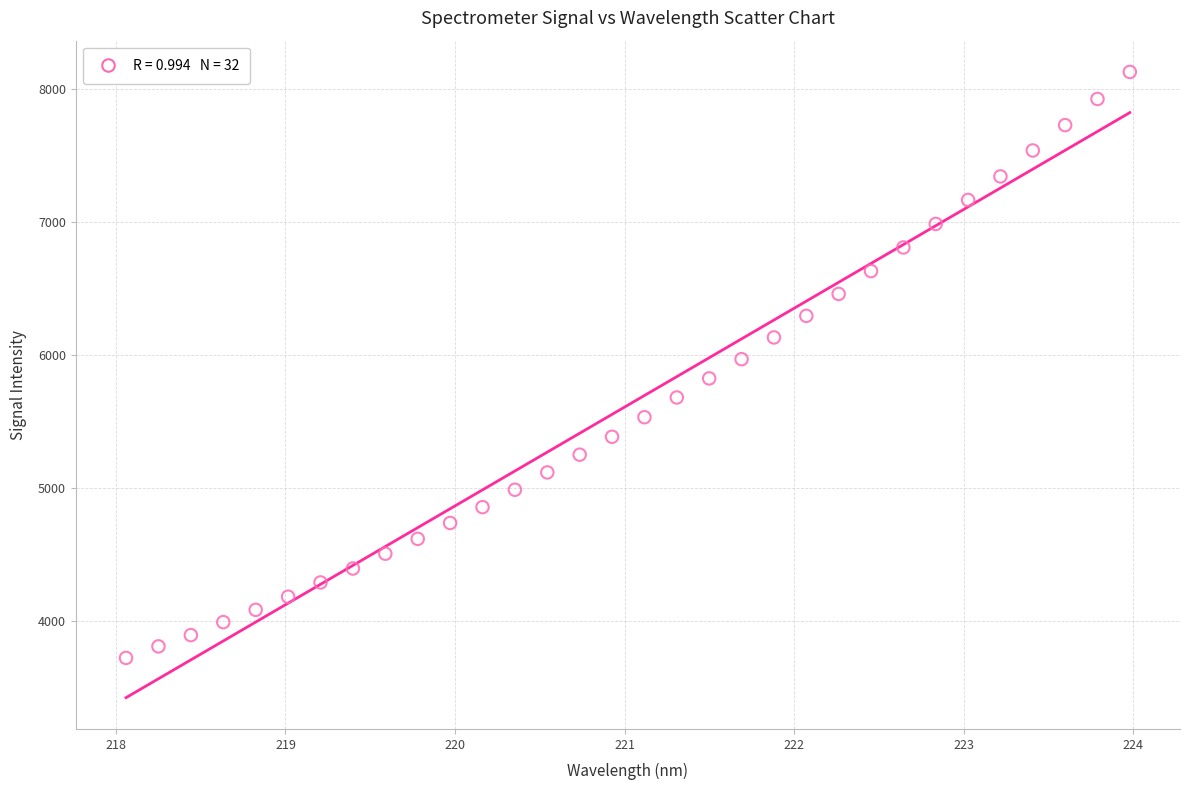

What is the range of X values (max minus min)?

5.9